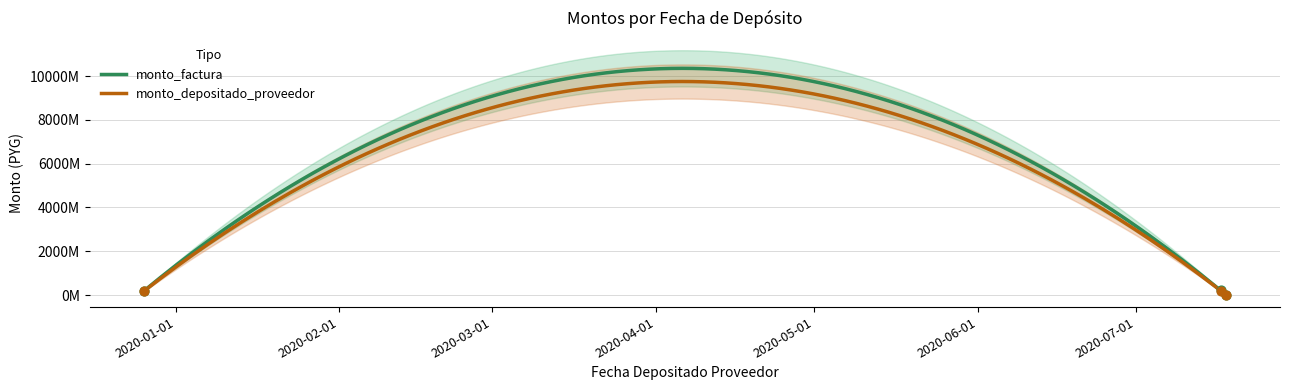

At how many categories does at least one series exceed 204024447?

1